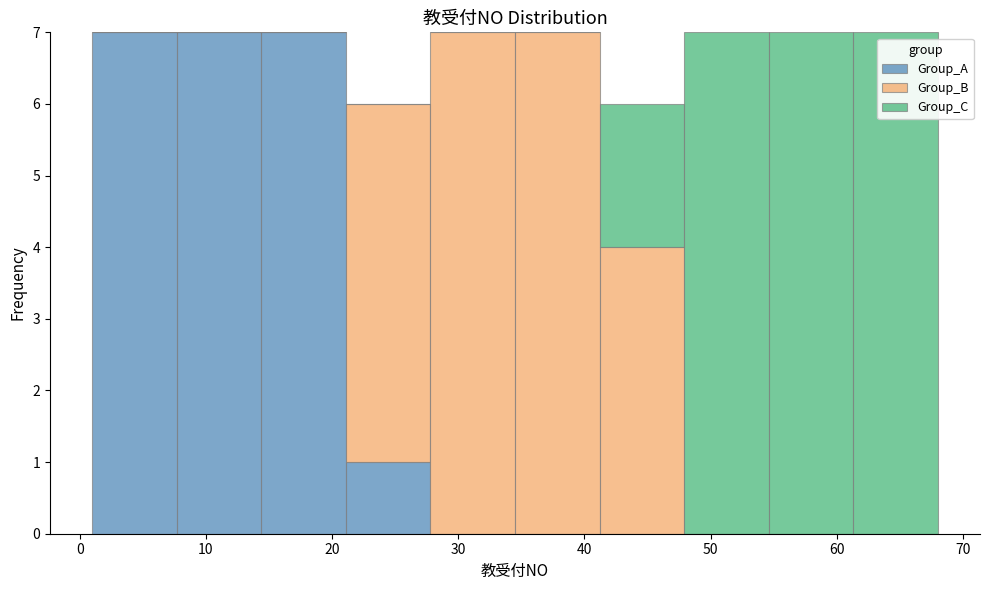

Reading left to right, transcribe this chart: for each stacked bar, give the range it covers on the x-axis and its total height. Neither the bar edges nor the heights are printed on the chart, so give them approximately, as read against the axes.

1.0 to 7.7: 7
7.7 to 14.4: 7
14.4 to 21.1: 7
21.1 to 27.8: 6
27.8 to 34.5: 7
34.5 to 41.2: 7
41.2 to 47.9: 6
47.9 to 54.6: 7
54.6 to 61.3: 7
61.3 to 68.0: 7